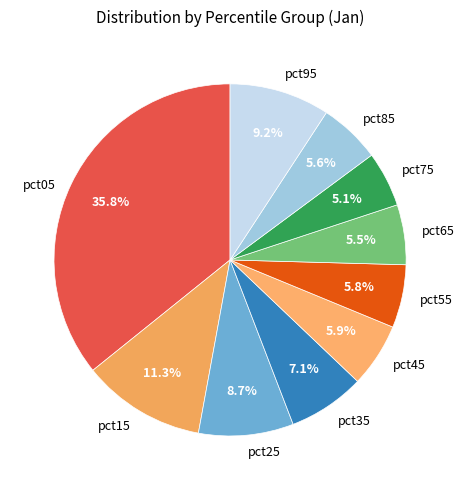

How much of the chart is everything except pct25?

91.3%